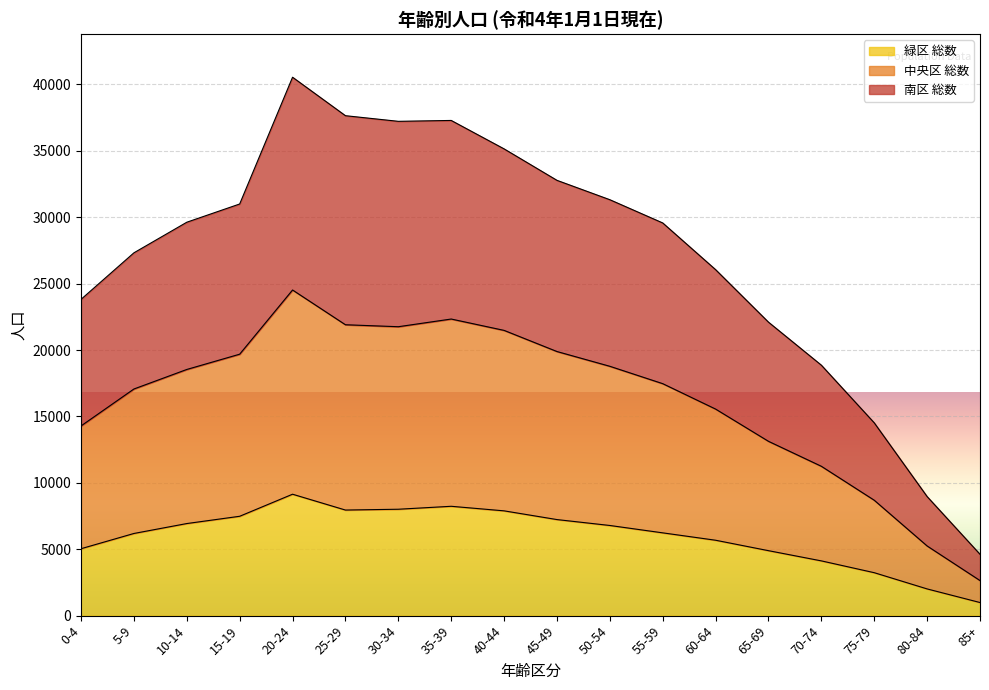

What is the maximum value for 緑区 総数?

9143